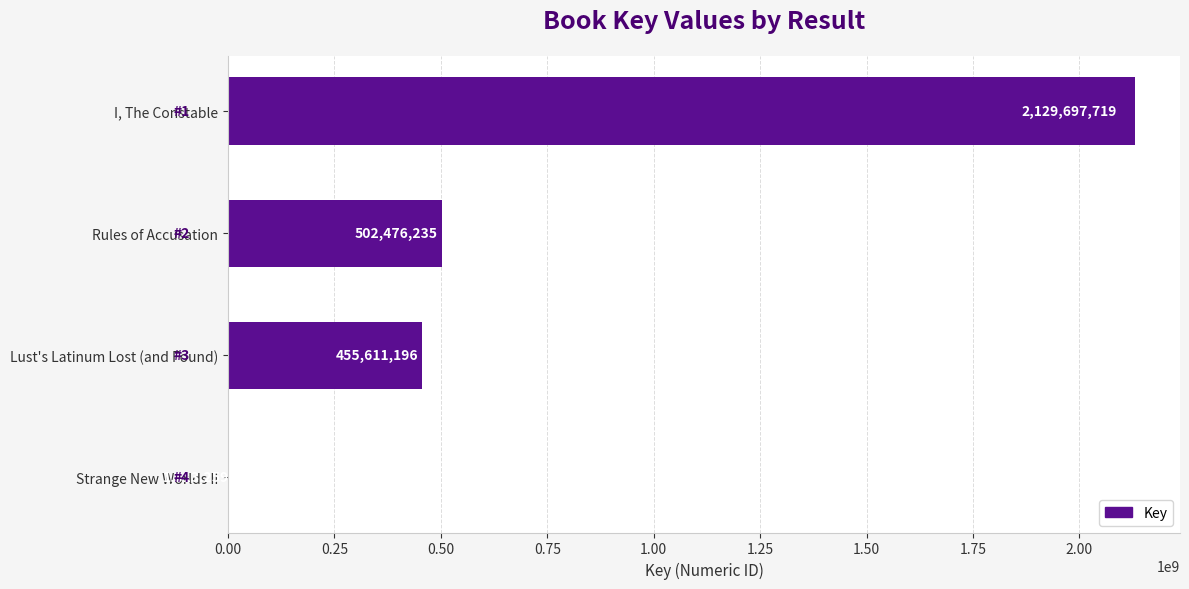

The value at I, The Constable is 2129697719. True or false?

True